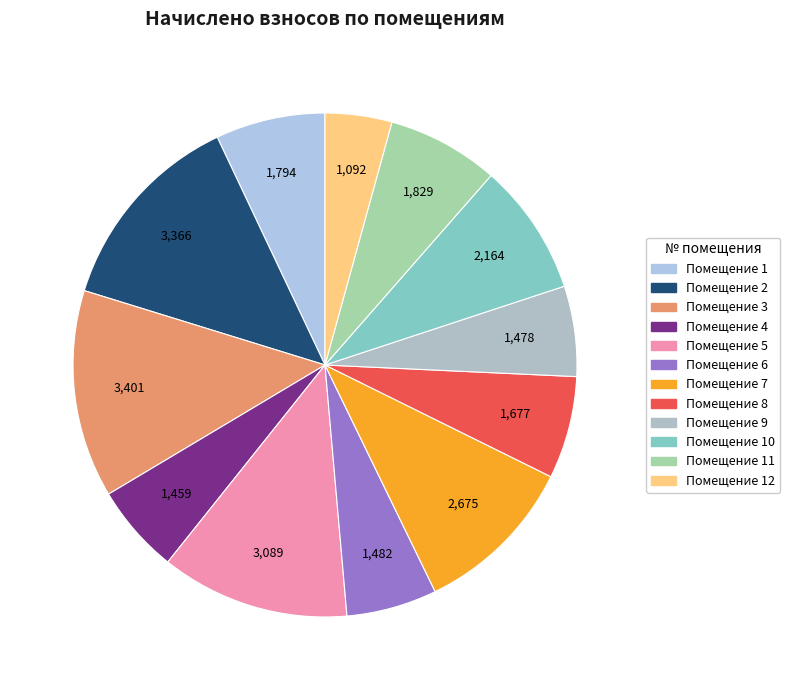

How many slices are in this pie chart?

12